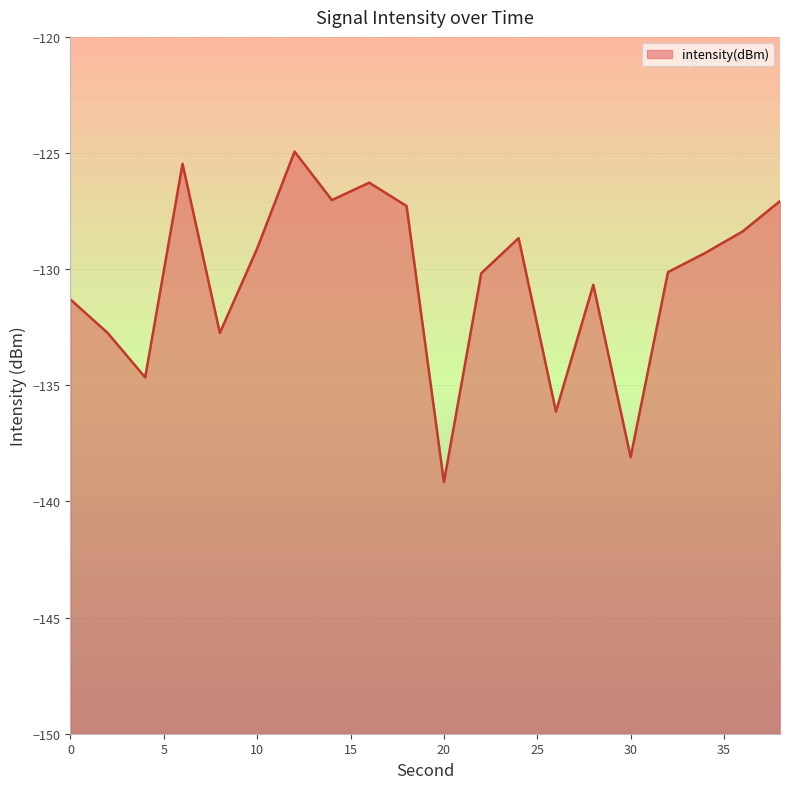

How many lines are shown in the chart?

1